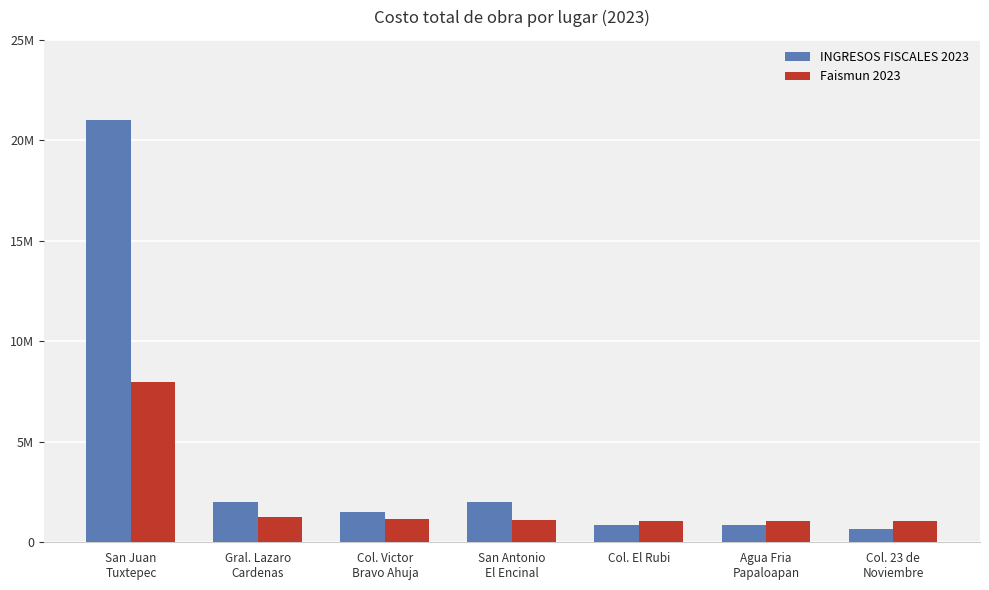

What is the difference between the INGRESOS FISCALES 2023 values at San Antonio
El Encinal and Agua Fria
Papaloapan?

1160390.4